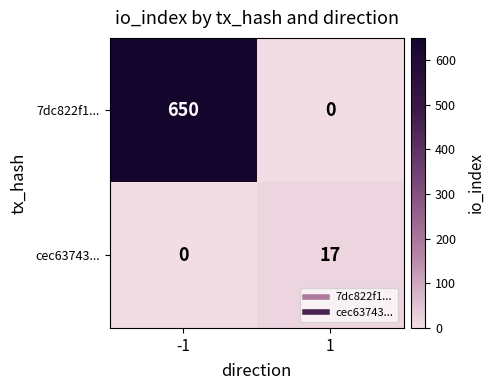

Rank the series at -1 from lowest to highest value.

cec63743..., 7dc822f1...